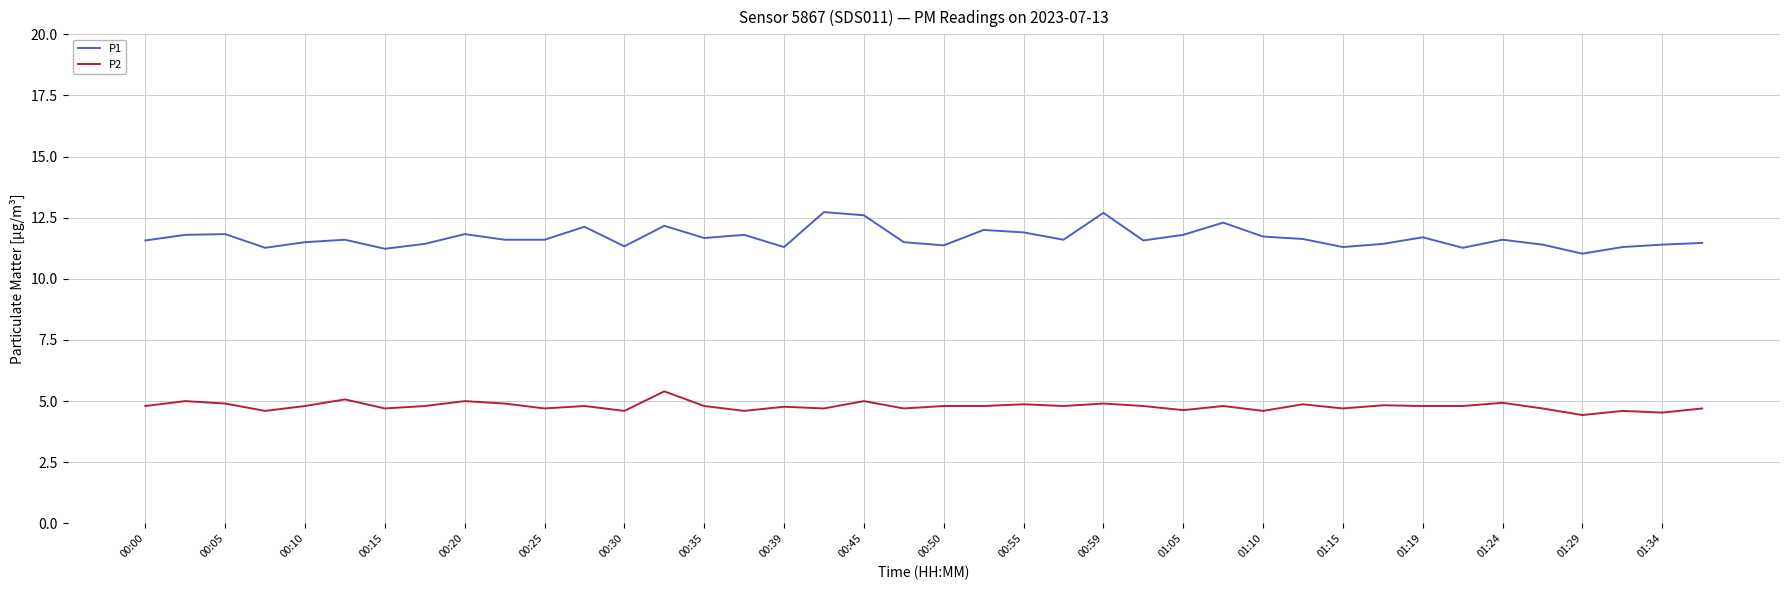

How many categories are shown in the chart?

40